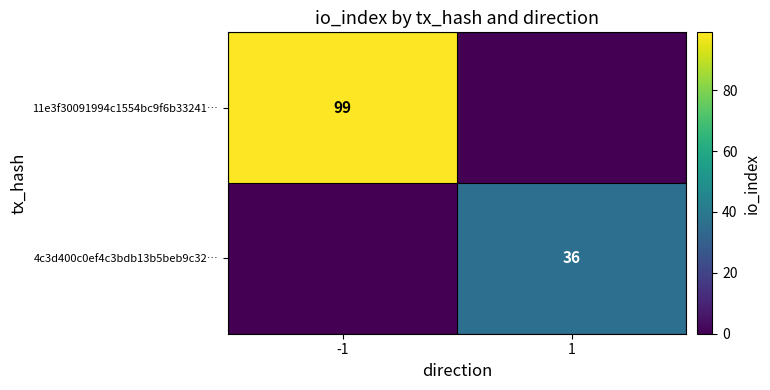

True or false: 4c3d400c0ef4c3bdb13b5beb9c32… has a value of 36 at 1.

True